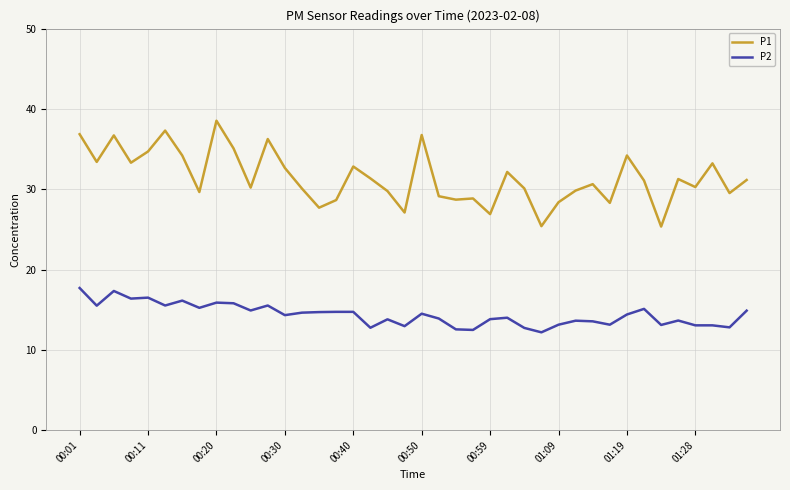

Which series has the widest spread of values?

P1